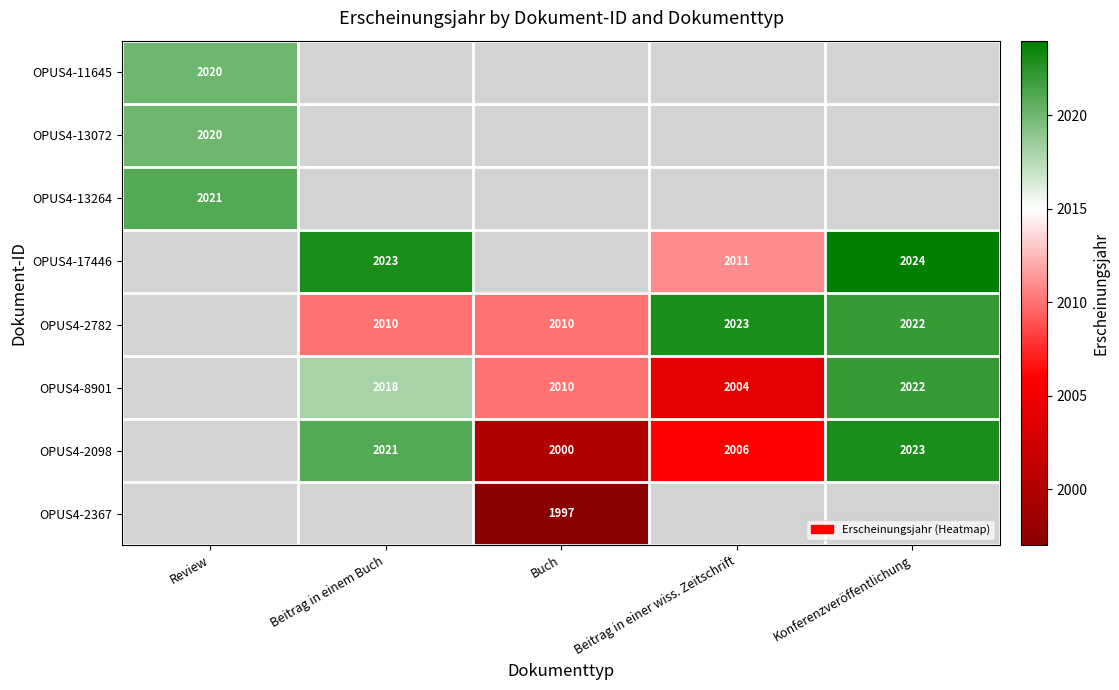

The value of OPUS4-8901 at Konferenzveröffentlichung is 2022. True or false?

True